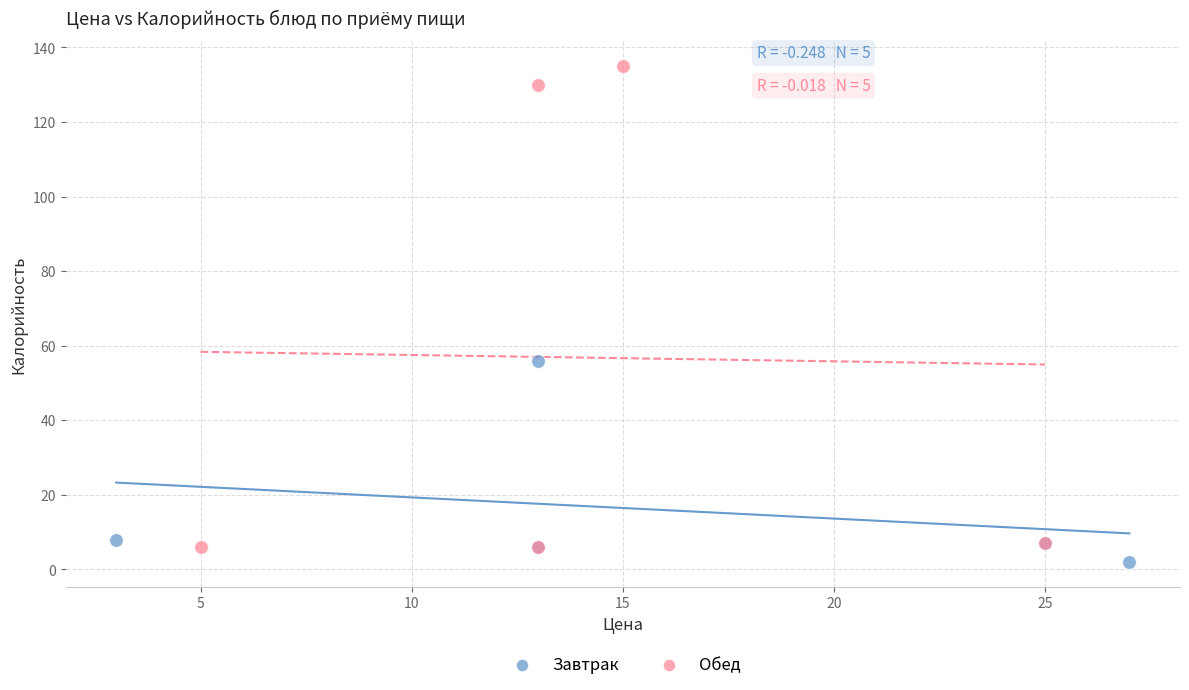

Which series reaches the maximum Y coordinate?

Обед